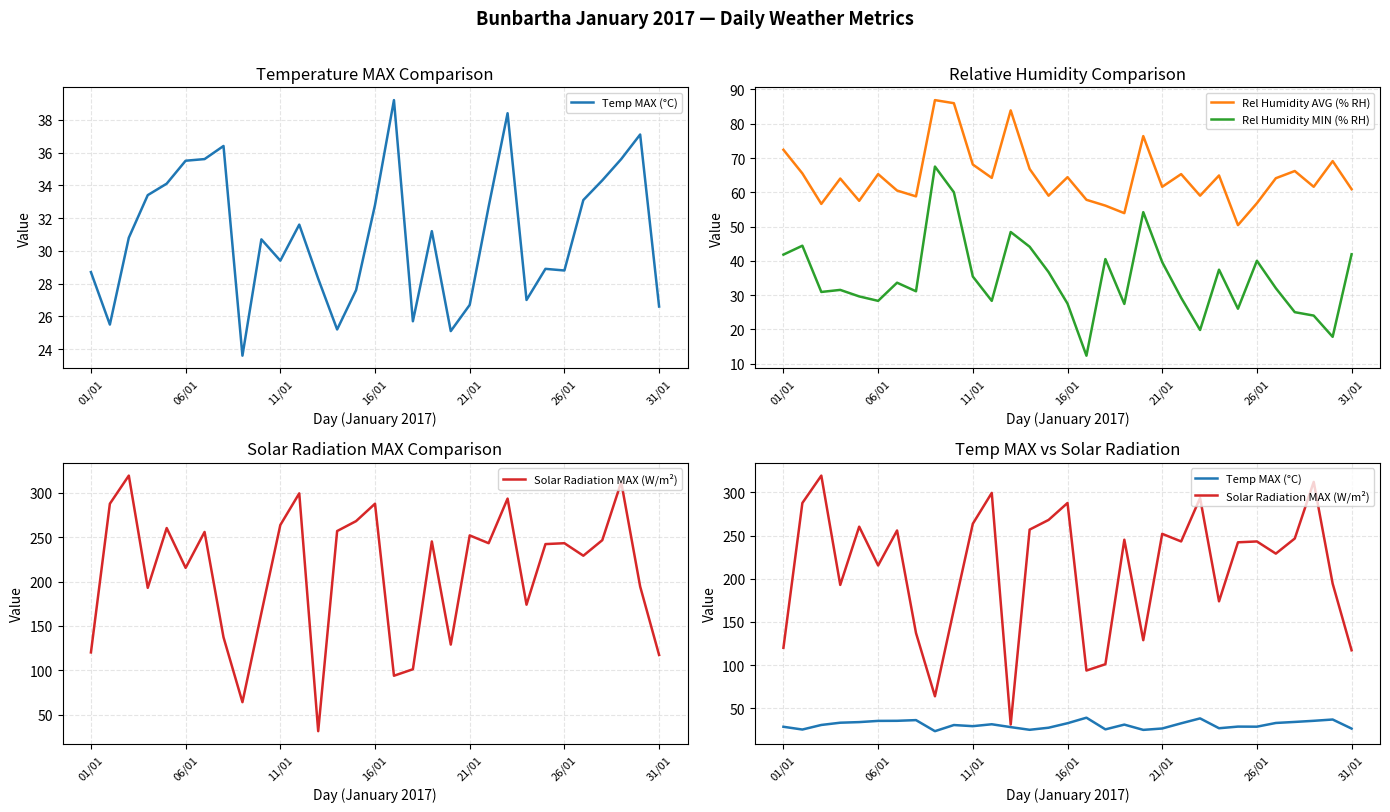

How many series are shown in this chart?

4